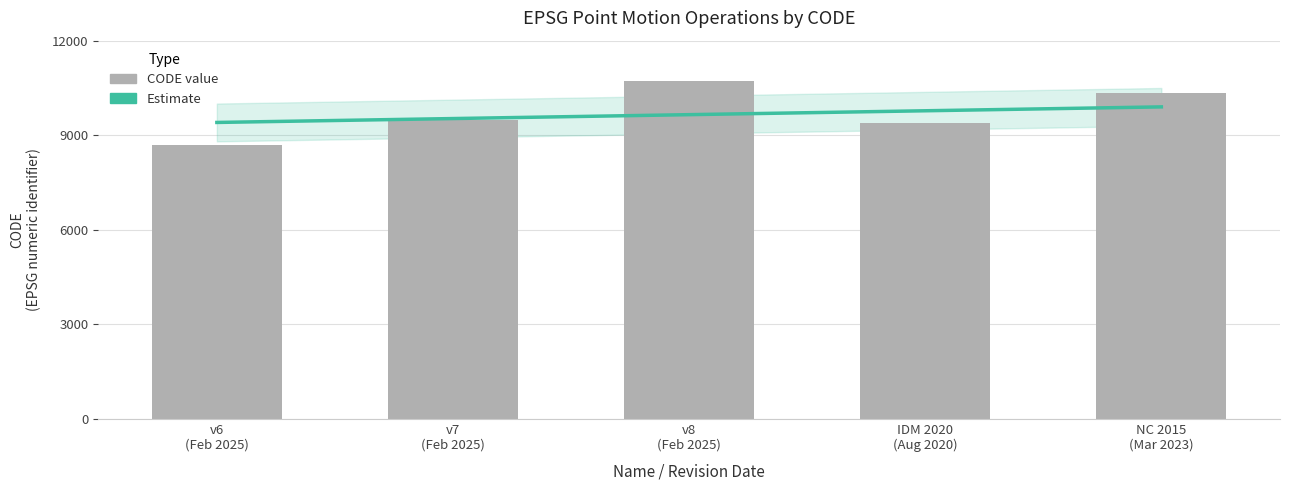

How many categories are shown in the chart?

5